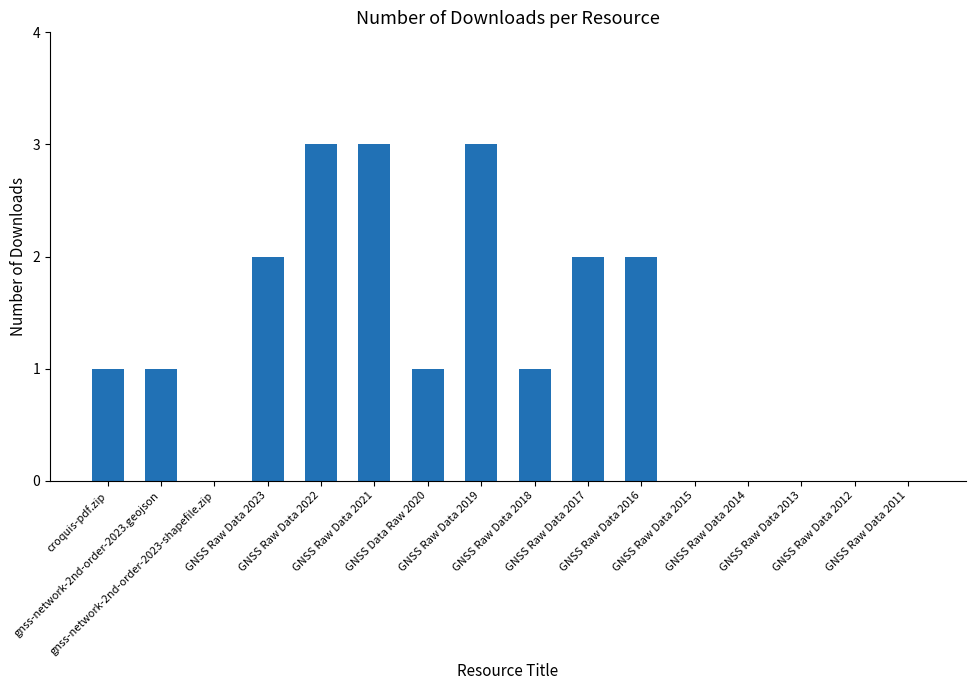

Are the bars horizontal?

No